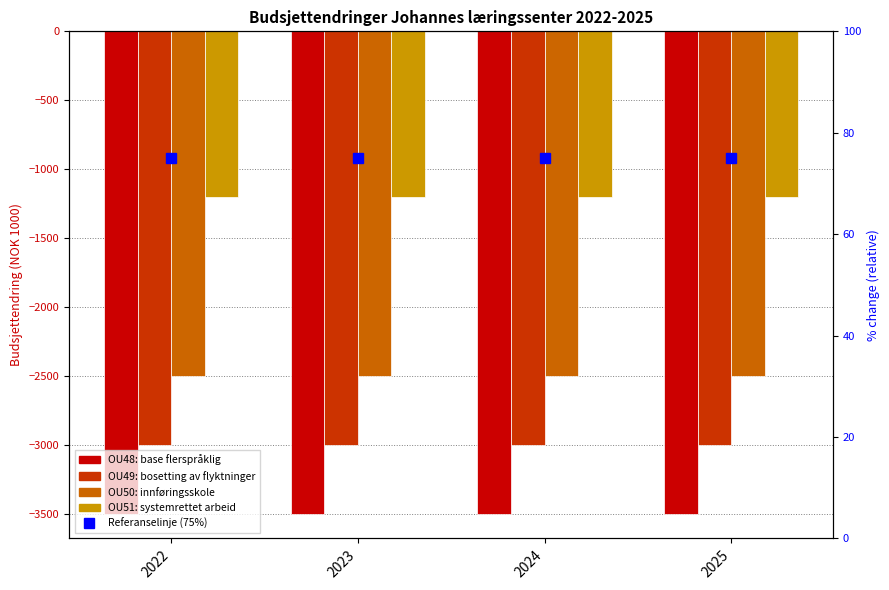

Which series changed the most between 2022 and 2023?

OU48